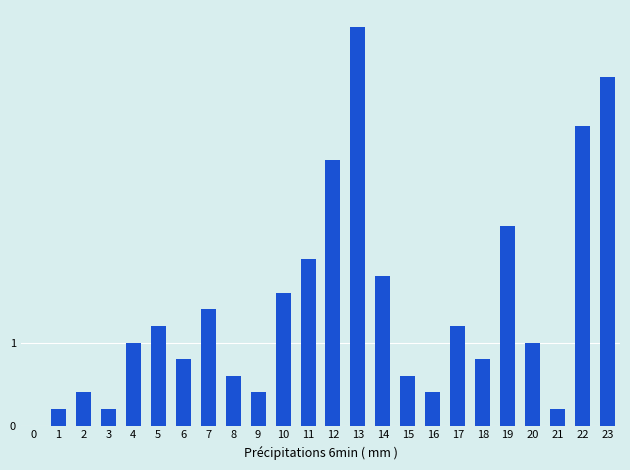

Reading left to right, list all the values displayed in this chart.

0=0.0	1=0.2	2=0.4	3=0.2	4=1.0	5=1.2	6=0.8	7=1.4	8=0.6	9=0.4	10=1.6	11=2.0	12=3.2	13=4.8	14=1.8	15=0.6	16=0.4	17=1.2	18=0.8	19=2.4	20=1.0	21=0.2	22=3.6	23=4.2